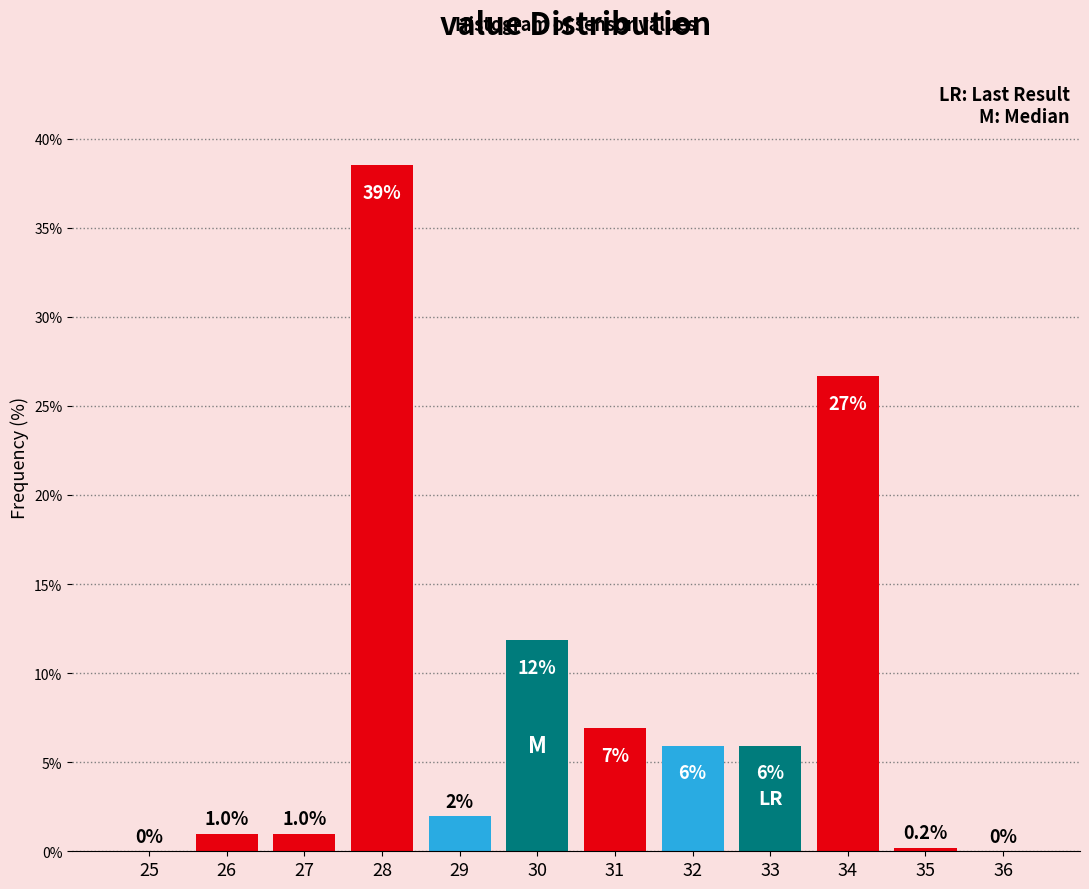

Reading left to right, transcribe all the data shown in this chart.

25=0.0	26=1.0	27=1.0	28=38.5	29=2.0	30=11.9	31=6.9	32=5.9	33=5.9	34=26.7	35=0.2	36=0.0